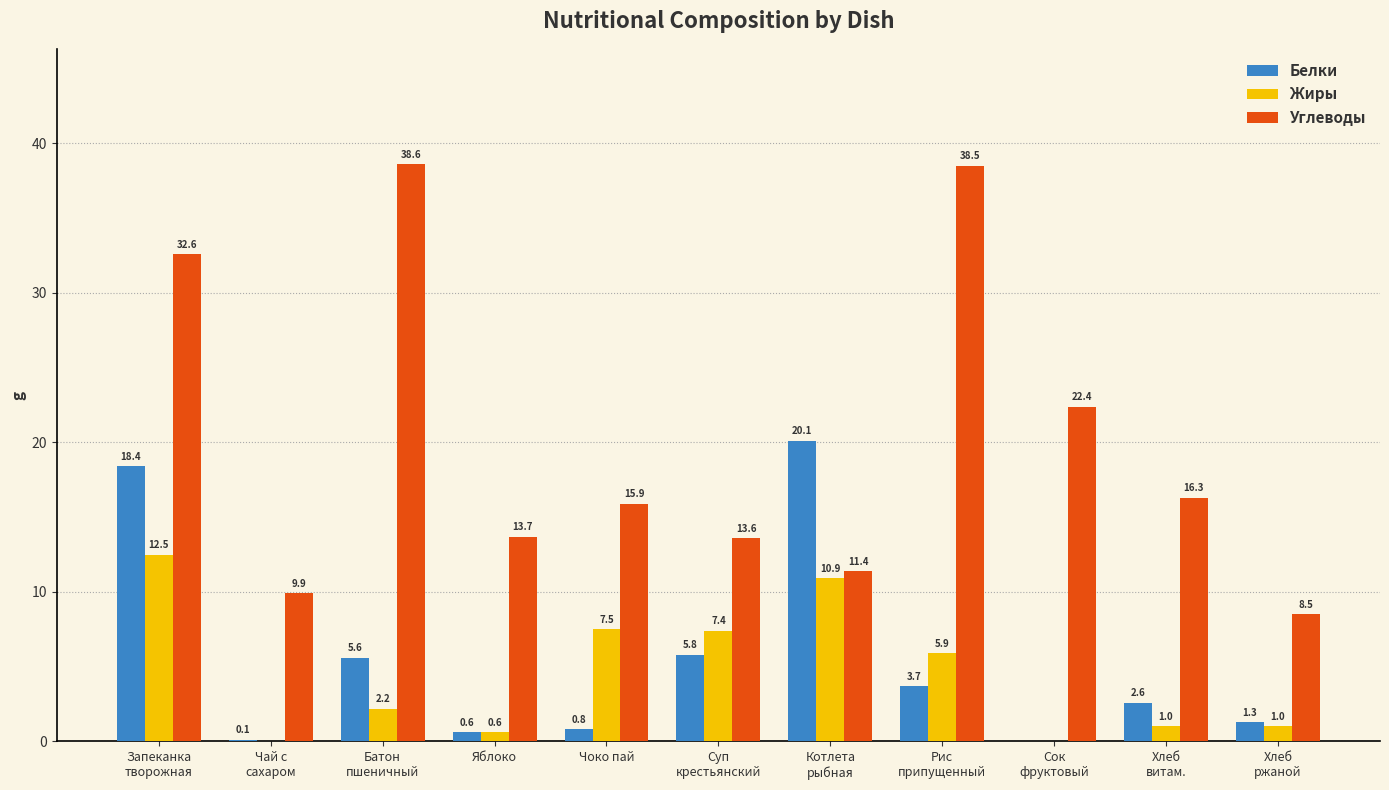

What is the sum of all Жиры values?

49.0